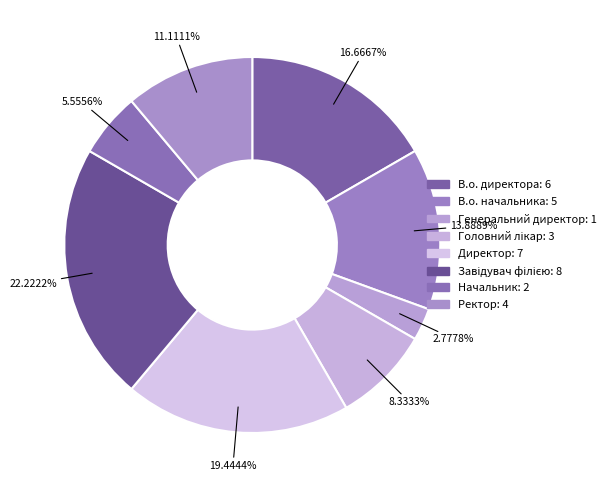

What portion of the pie excludes Начальник?

94.4%